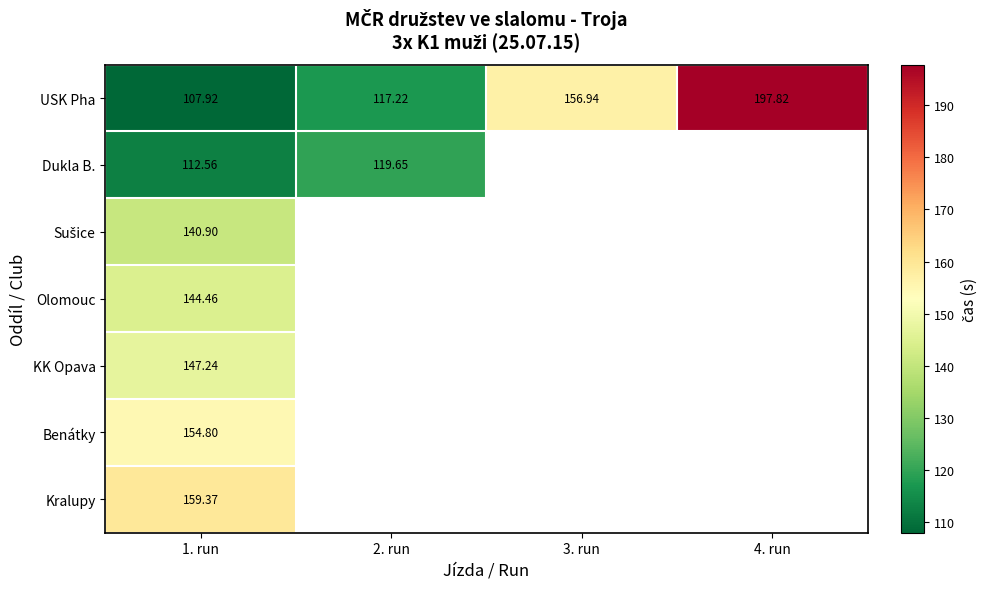

At which category is the sum across all series the highest?

1. run